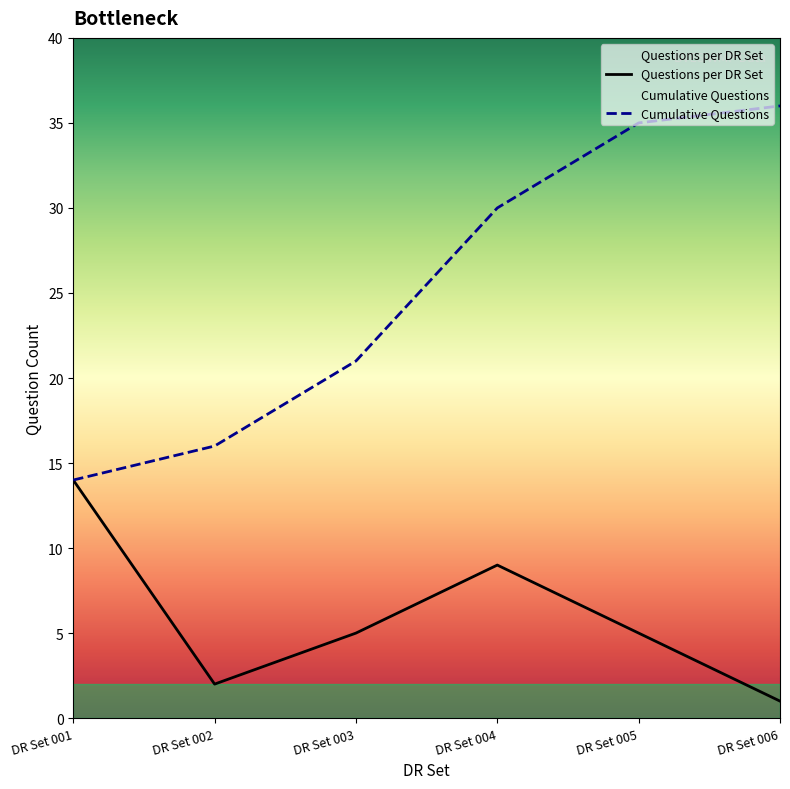

What is the difference between the maximum and minimum values in the Questions per DR Set series?

13